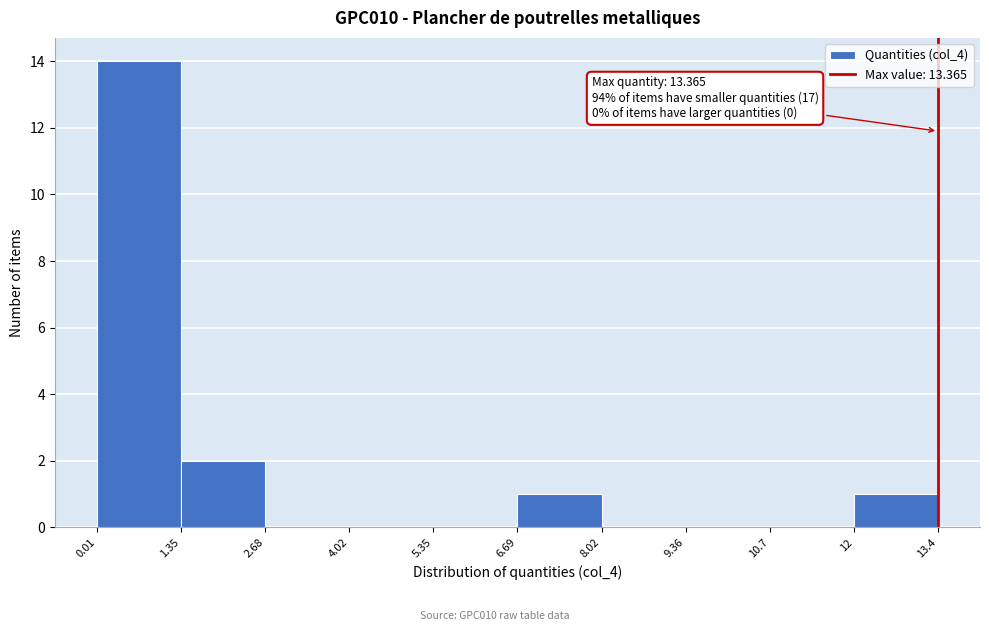

Over which range of the x-axis is the bar tallest?

0.01 to 1.35